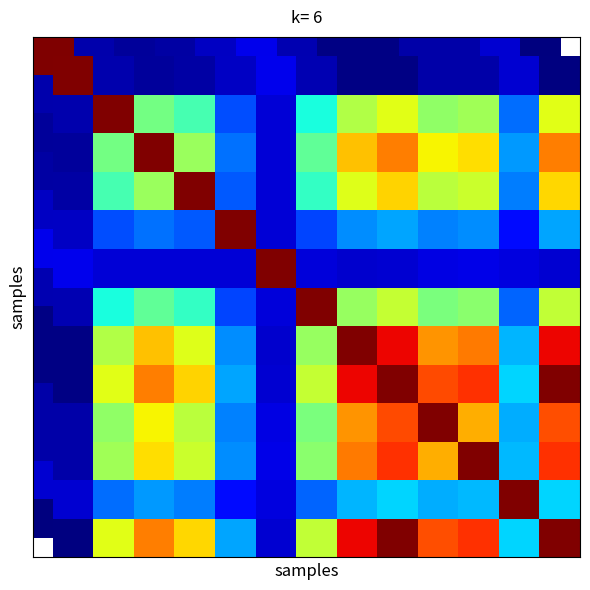

At which category is the sum across all series the highest?

8